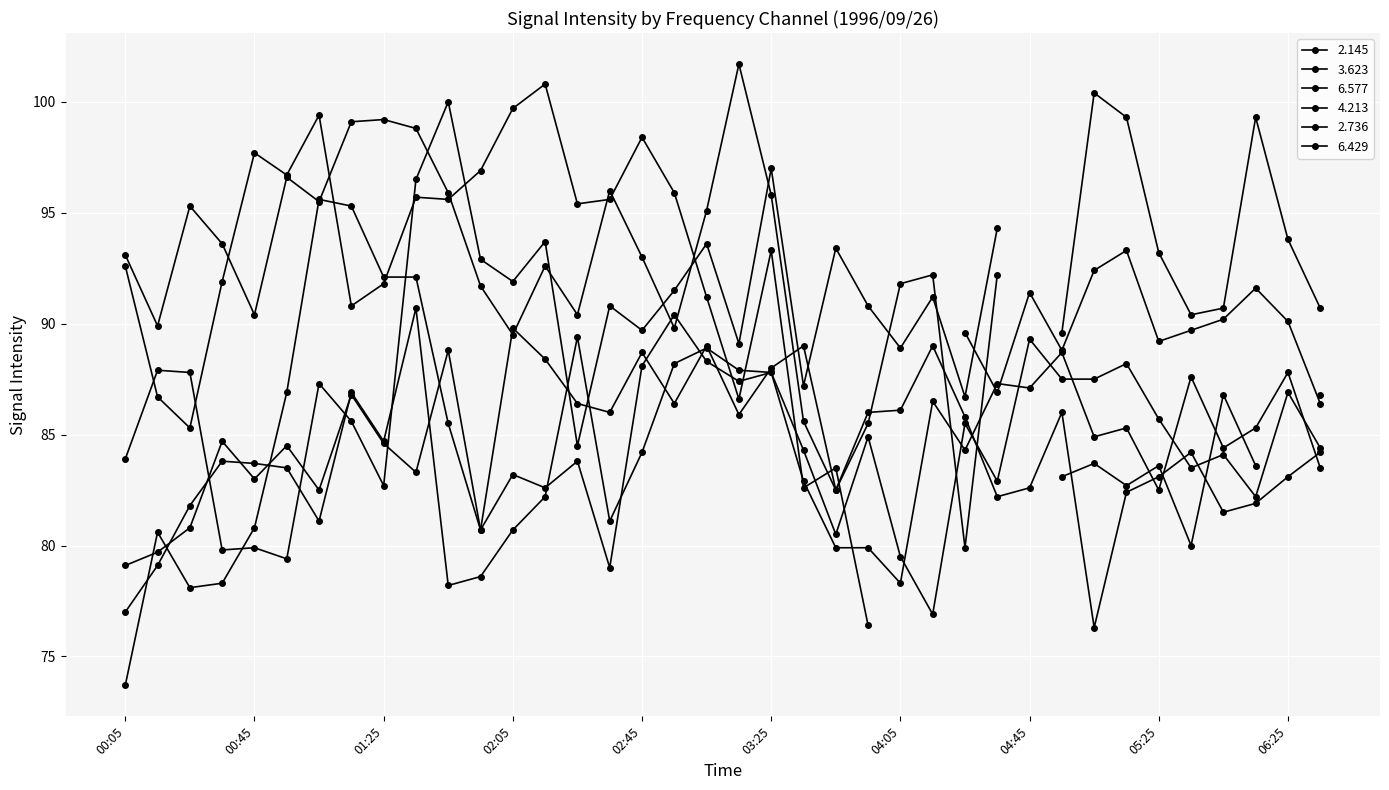

How many values in the 6.577 series exceed 84?

20